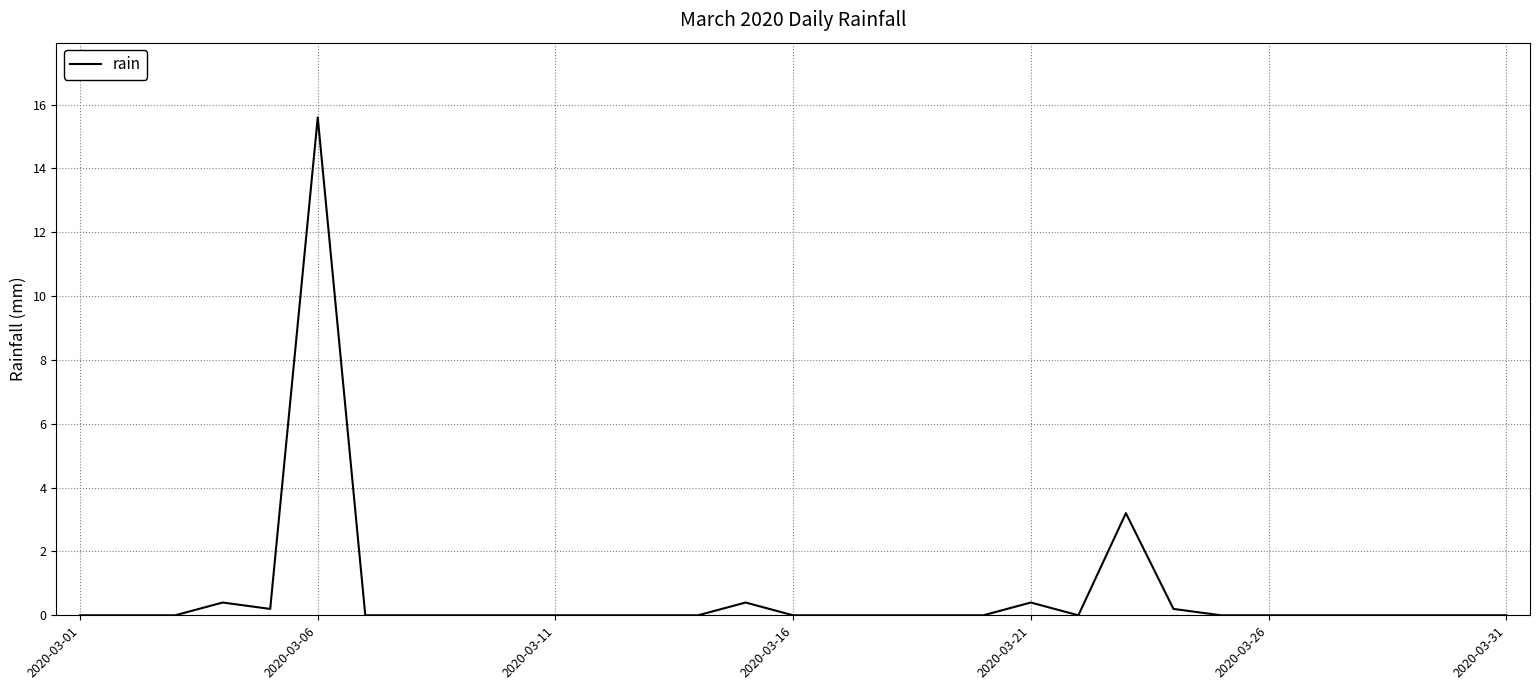

Is this an area chart (filled region under the line)?

No